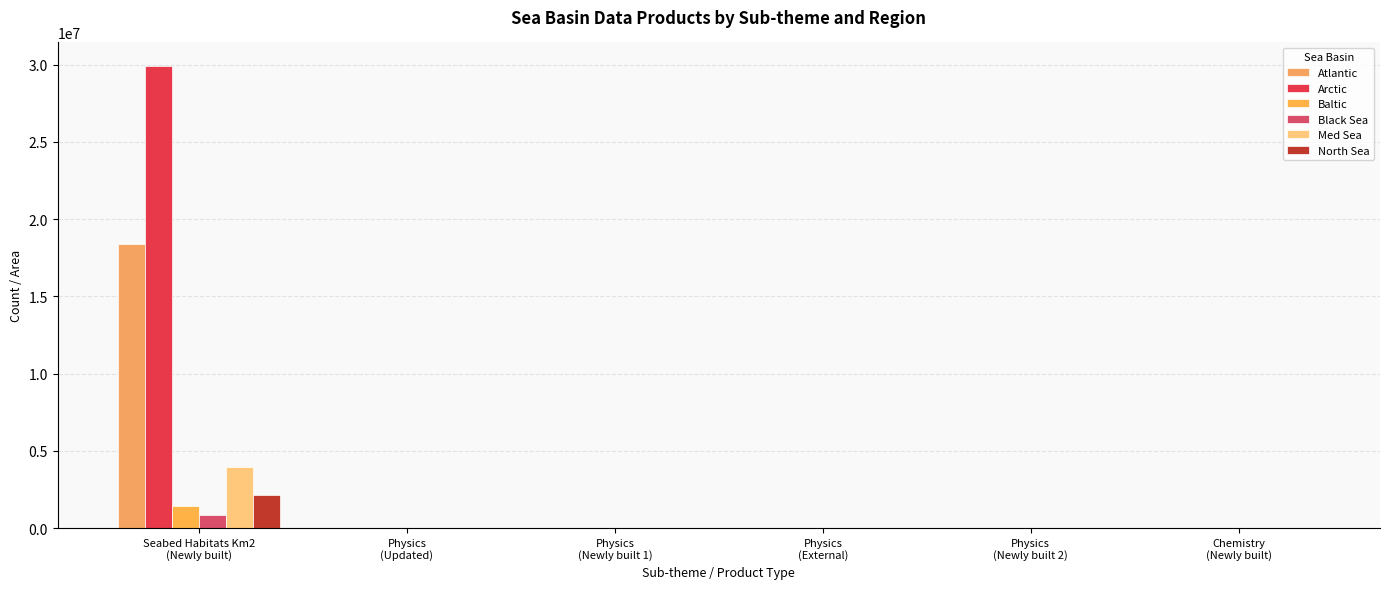

What is the difference between the North Sea values at Physics
(External) and Seabed Habitats Km2
(Newly built)?

2107452